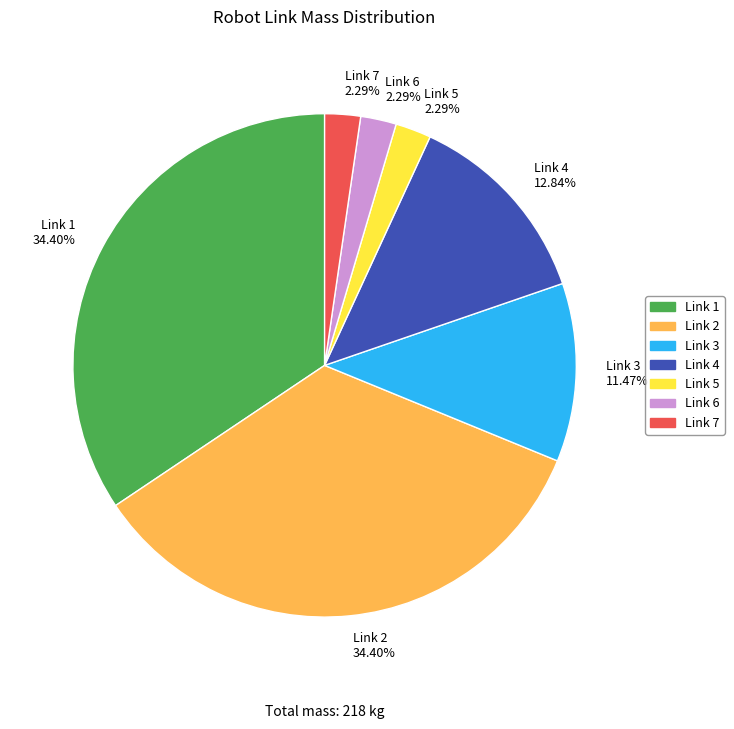

Is there any slice that represents more than half of the pie?

No